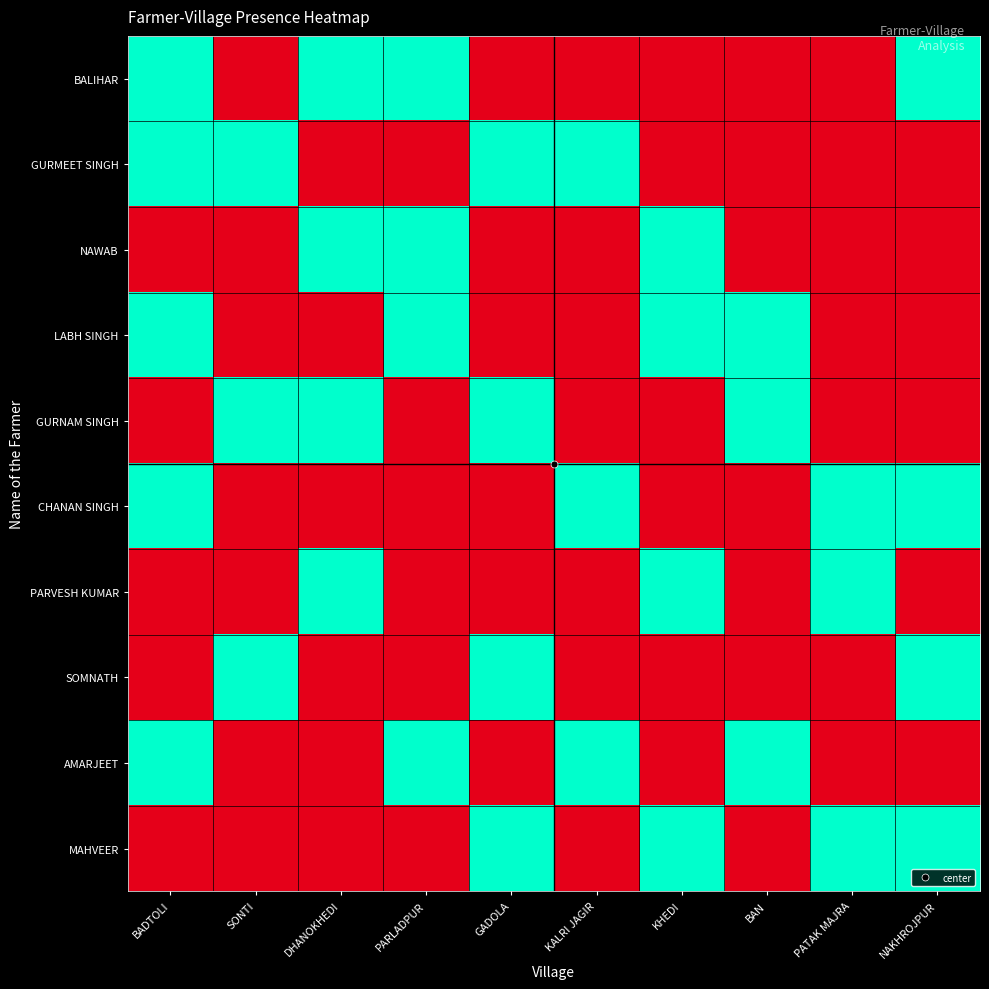

What is the maximum value shown in the chart?

1